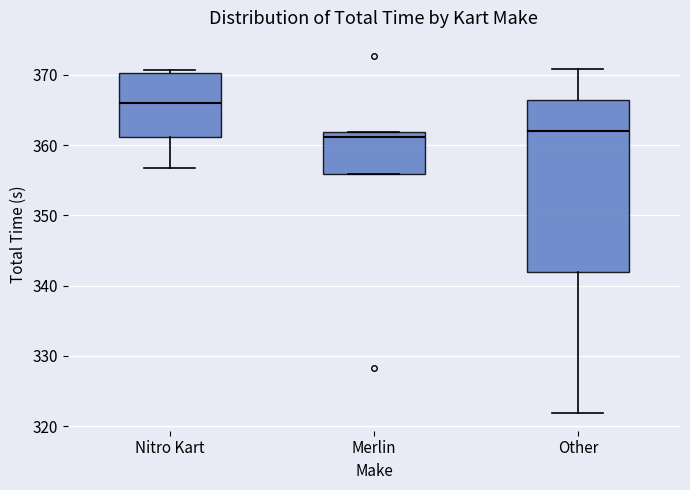

Where does the median line of the box for Merlin sit on the y-axis? The values are not printed on the chart, so give them approximately, as read against the axis.

361